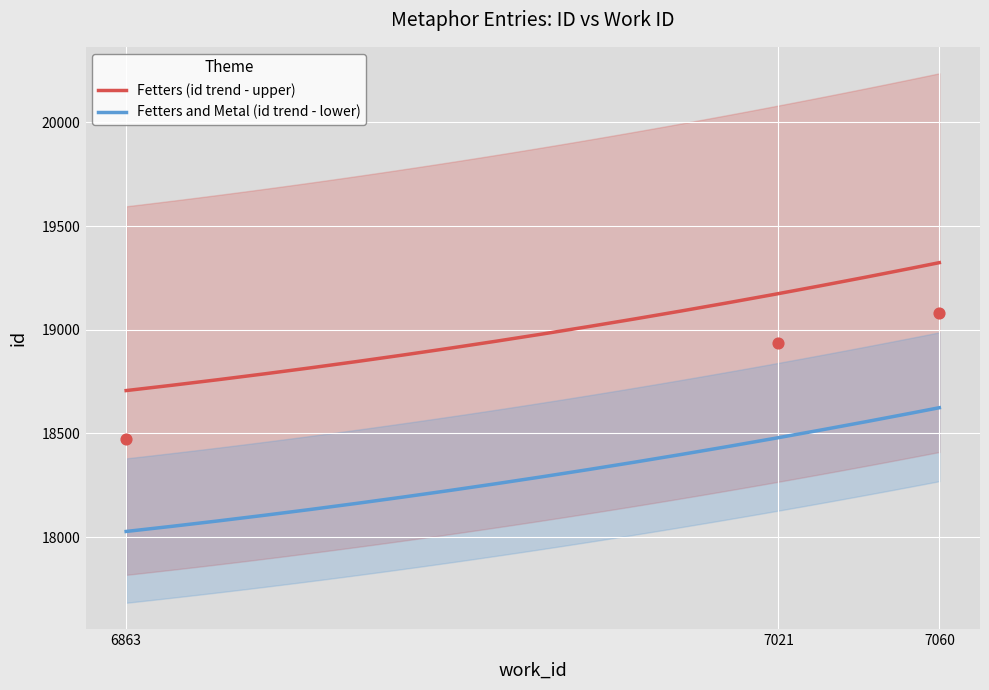

Approximately how many times larger is the value at 6863 compared to 7021?

1.0